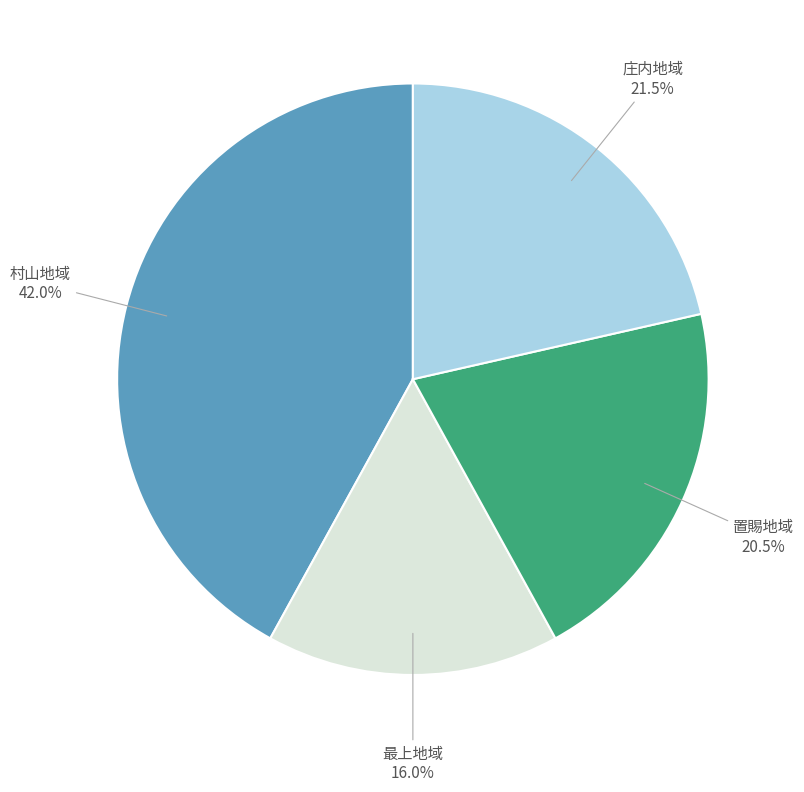

Is there any slice that represents more than half of the pie?

No